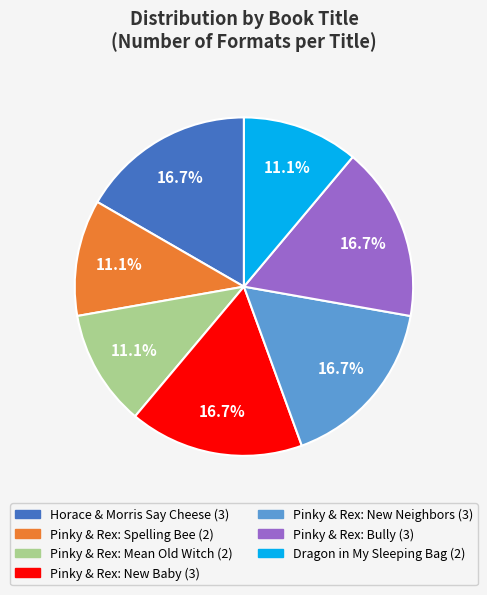

Is there a majority slice in this chart?

No